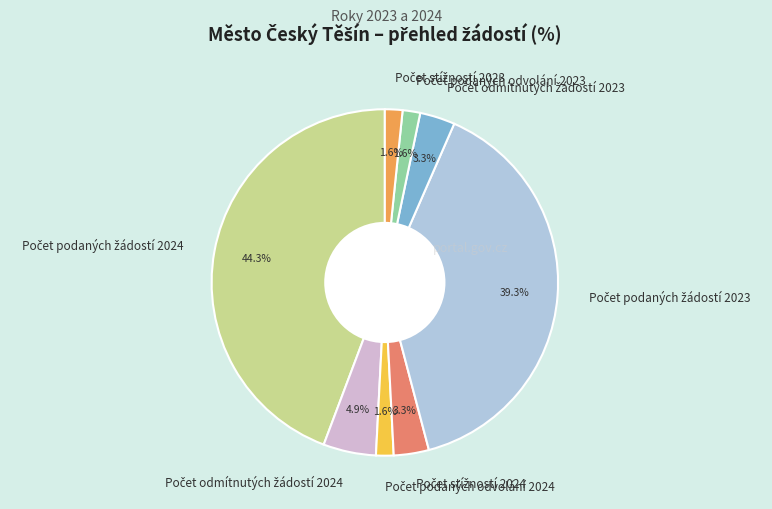

Is there a majority slice in this chart?

No